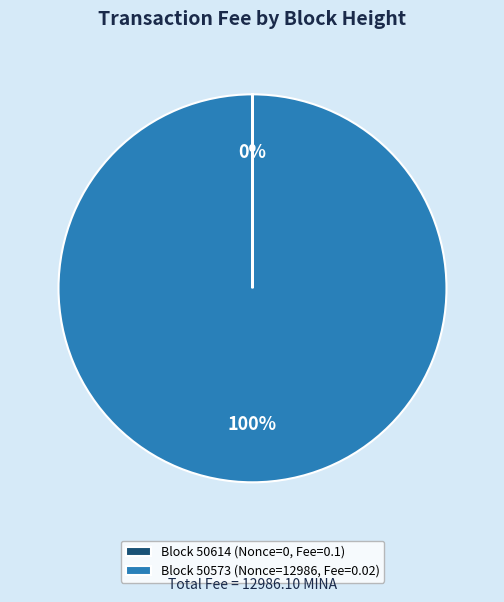

Is it true that Block 50573 (Nonce=12986, Fee=0.02) is 100% of the pie?

True